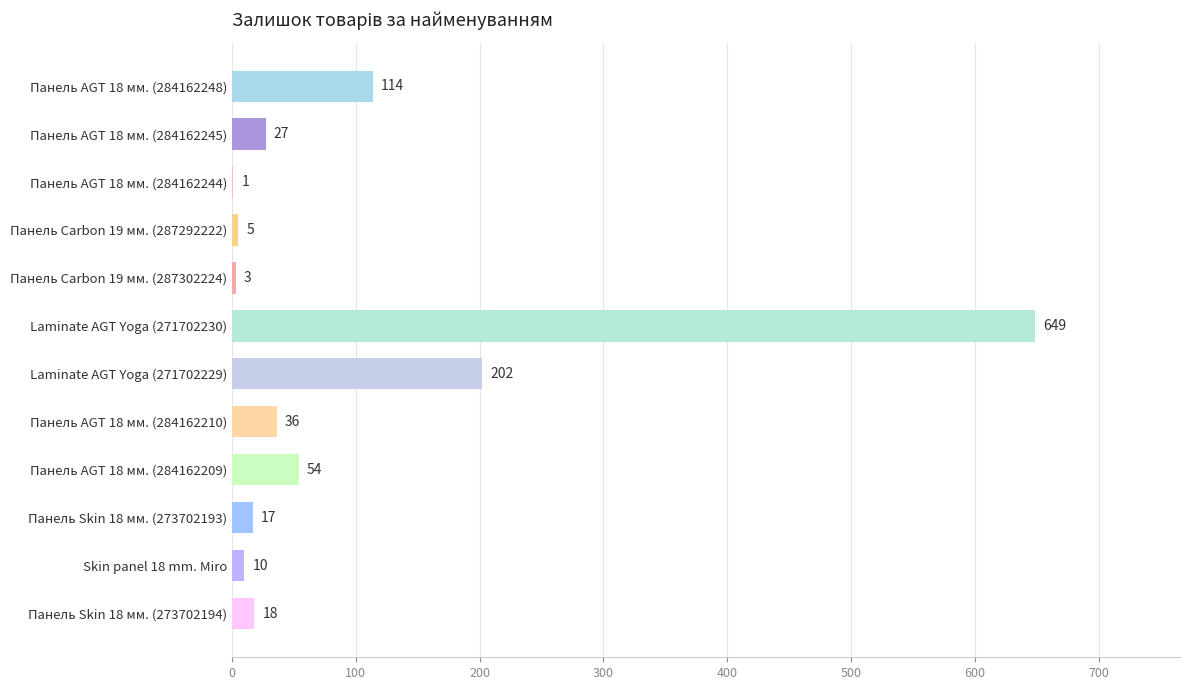

At which label is the value closest to 325?

Laminate AGT Yoga (271702229)